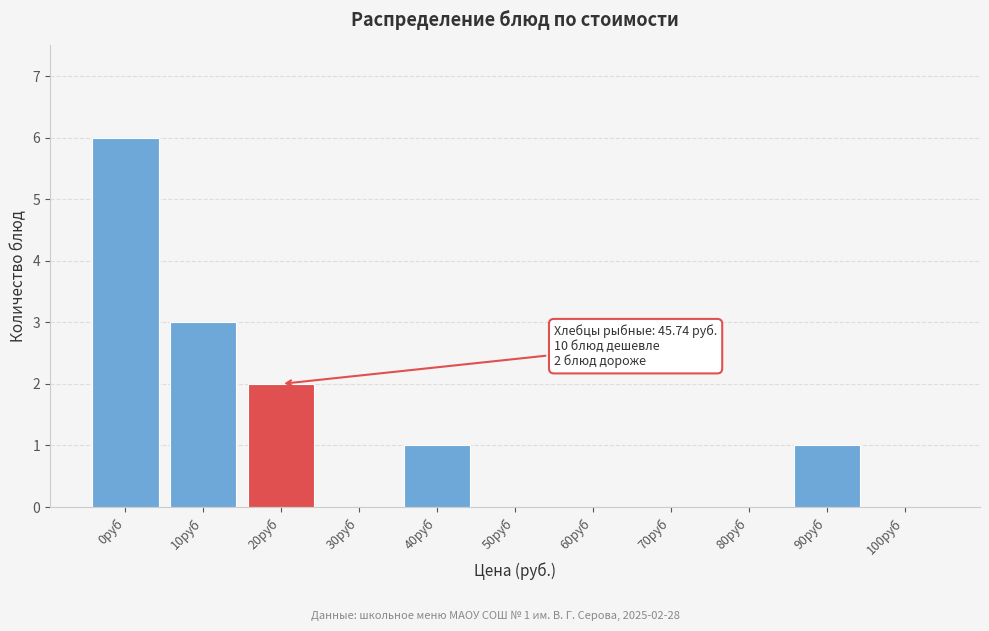

Reading left to right, transcribe all the data shown in this chart.

0руб=6	10руб=3	20руб=2	30руб=0	40руб=1	50руб=0	60руб=0	70руб=0	80руб=0	90руб=1	100руб=0